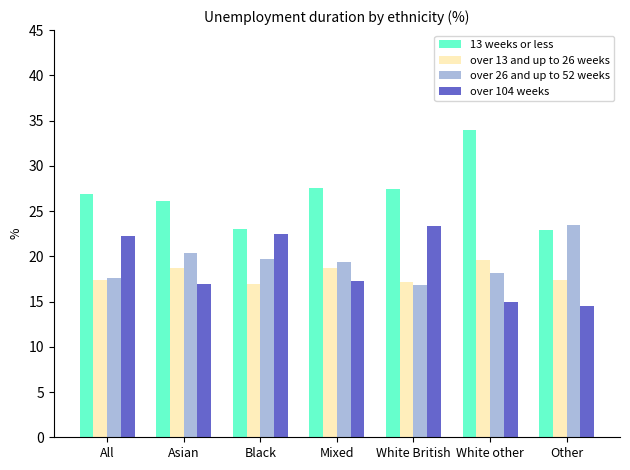

At which label does over 13 and up to 26 weeks first exceed 17?

All